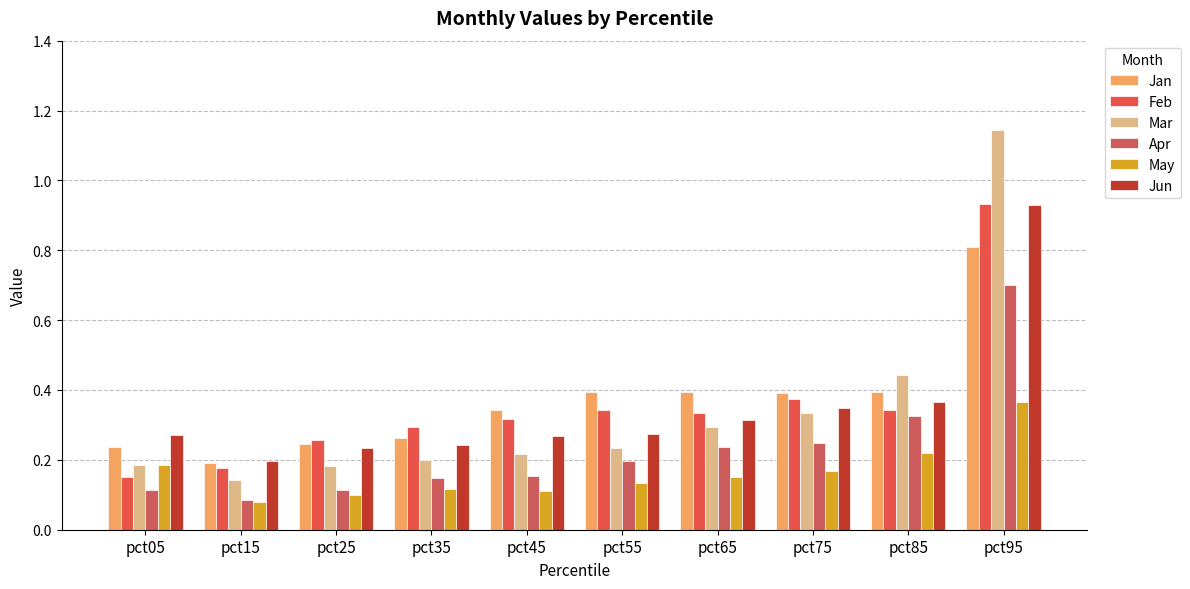

Which series has the largest range (max minus min)?

Mar